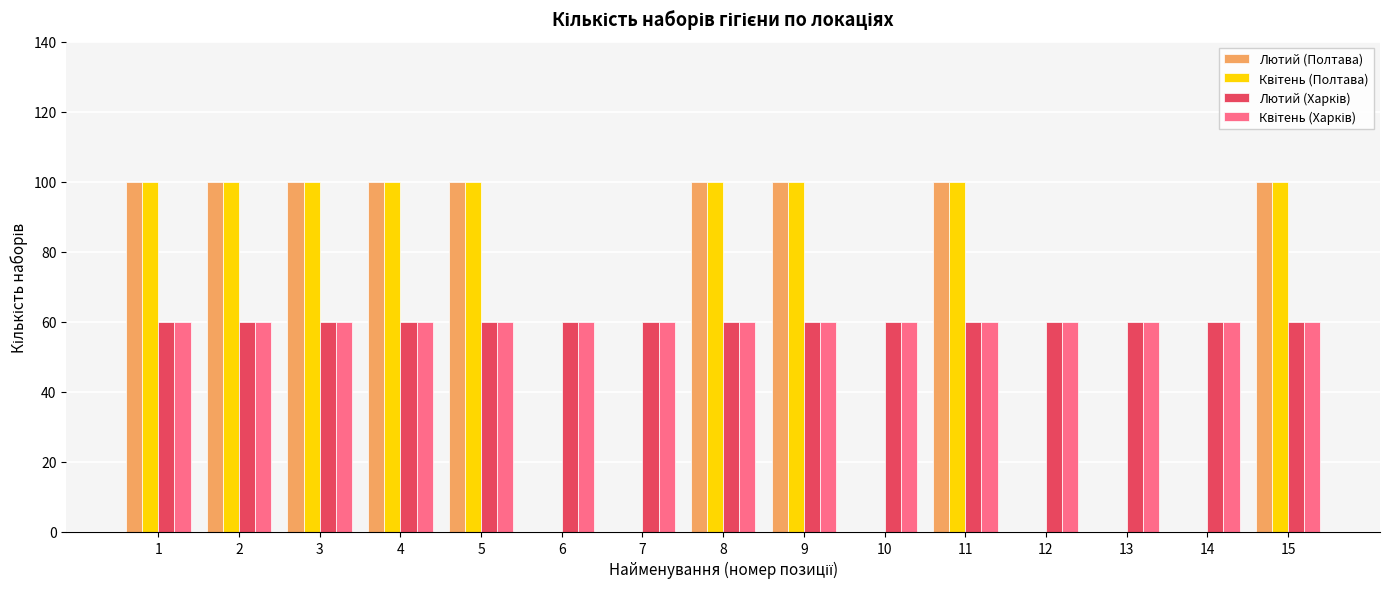

The value of Лютий (Полтава) at 4 is 100. True or false?

True